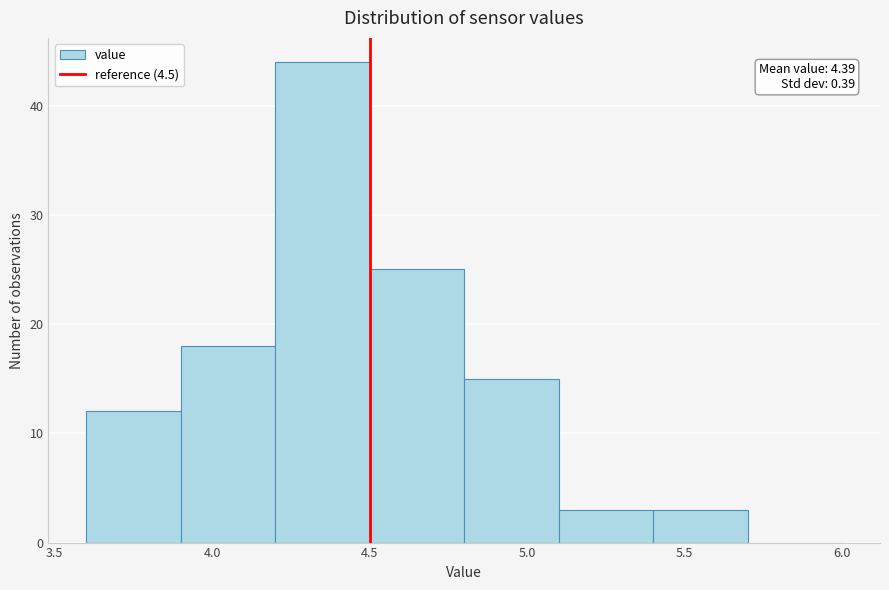

Over which range of the x-axis is the bar tallest?

4.2 to 4.5